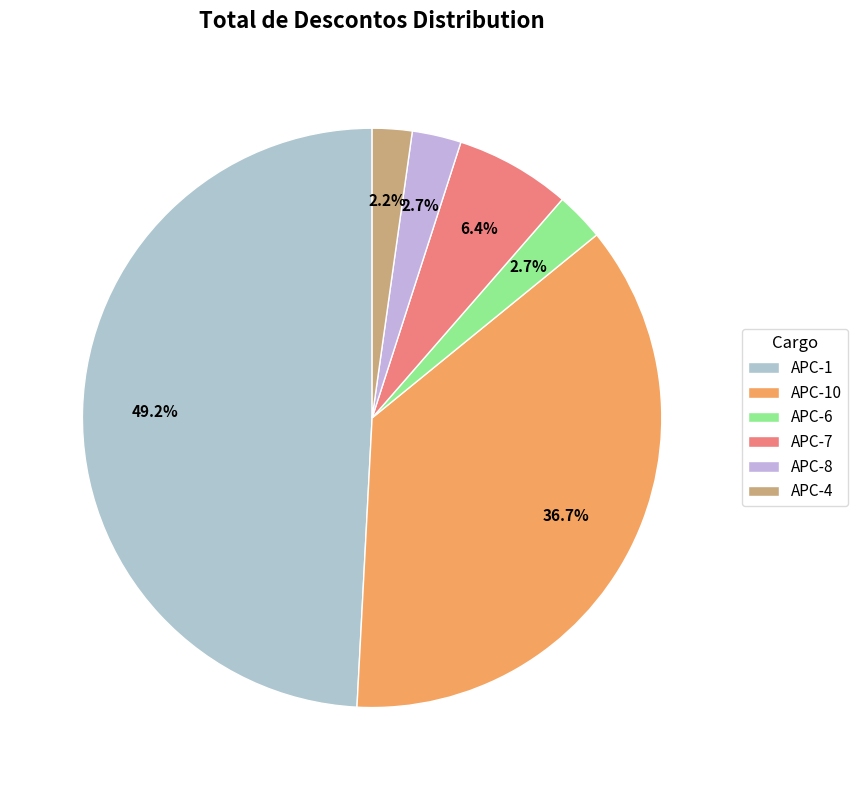

Which category has the biggest portion of the pie?

APC-1